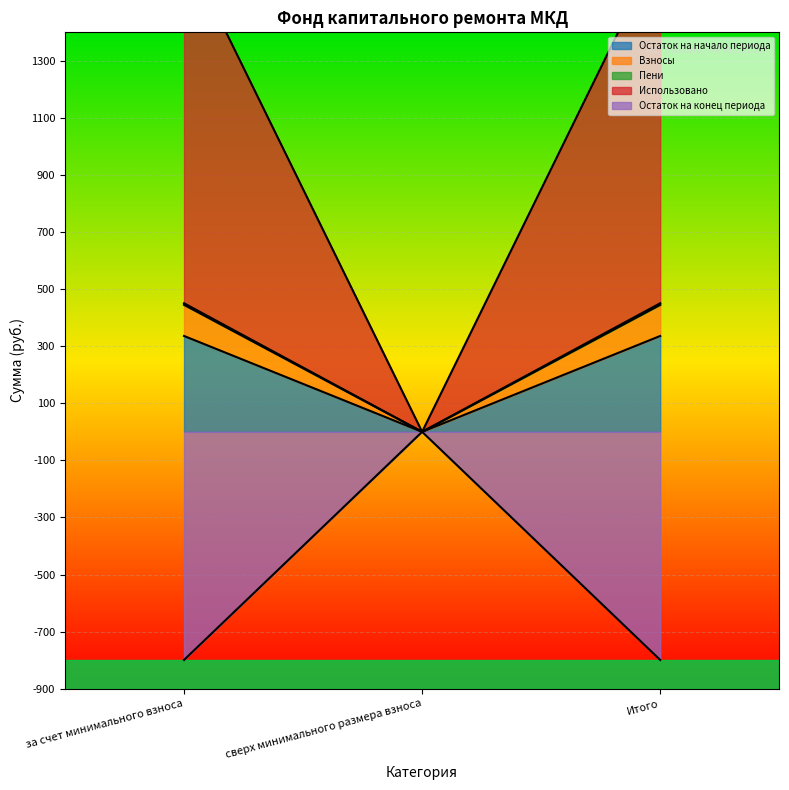

How many data points does each series have?

3